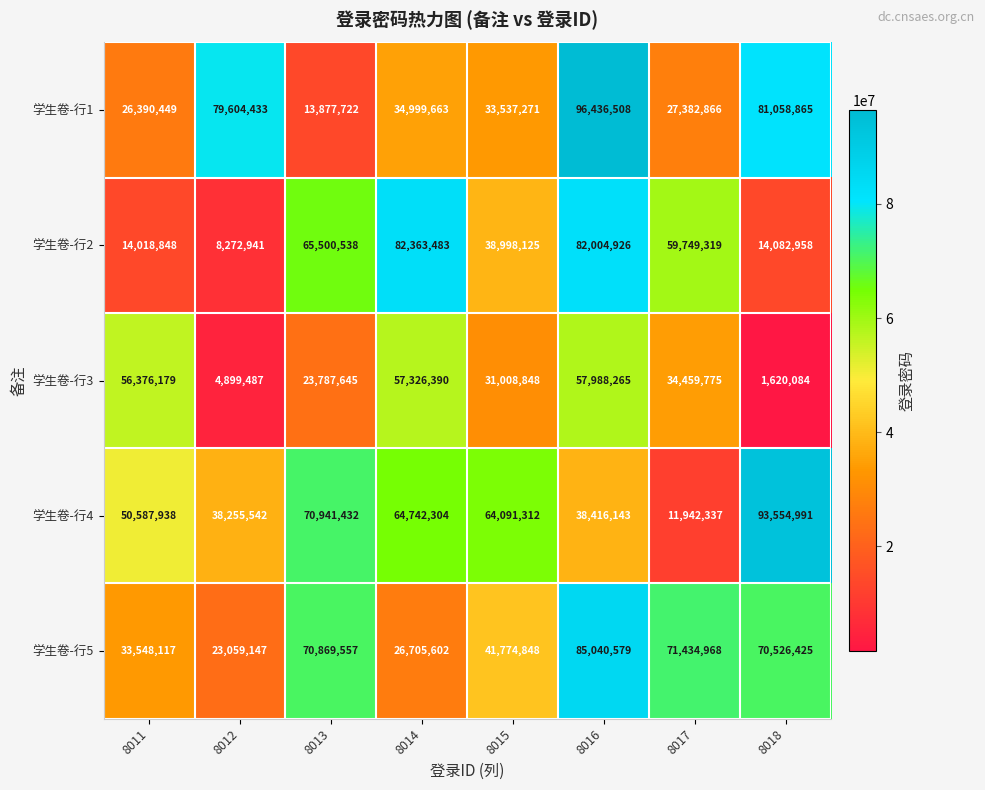

At which label is 学生卷-行1 closest to 55157115?

8014